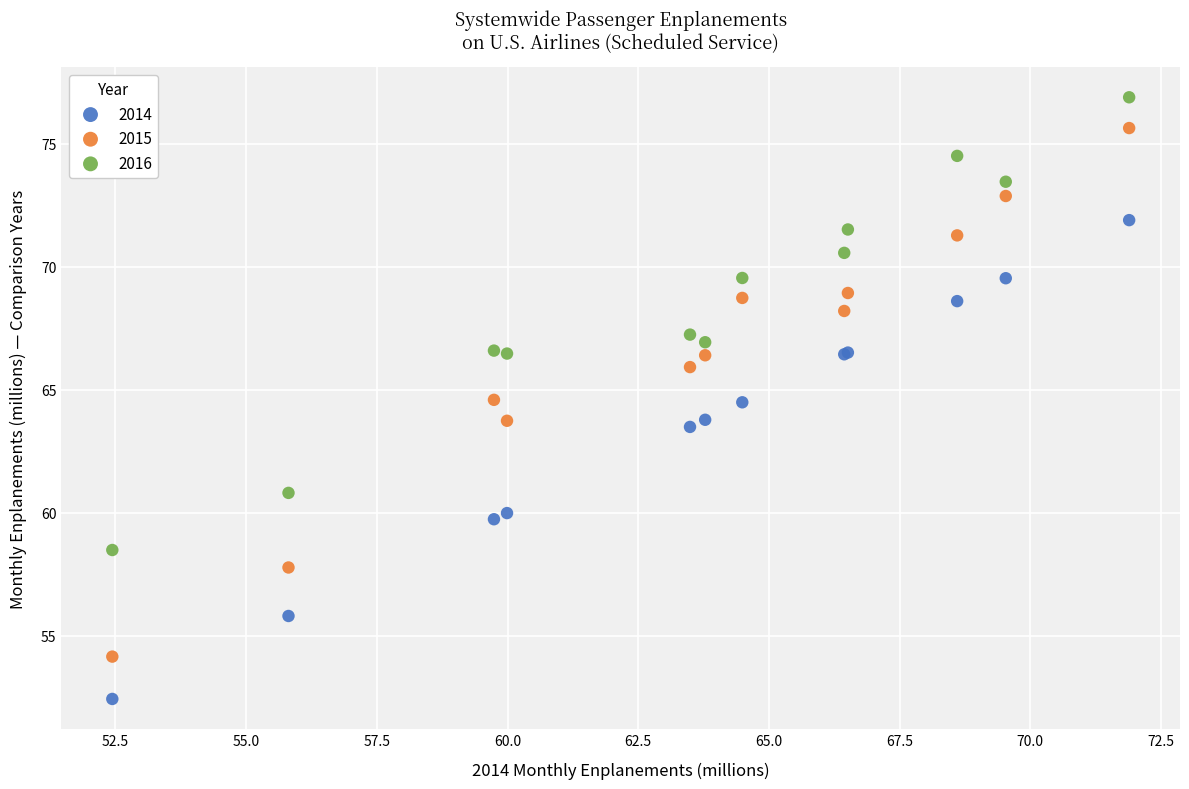

Which series has the largest Y range (max minus min)?

2015